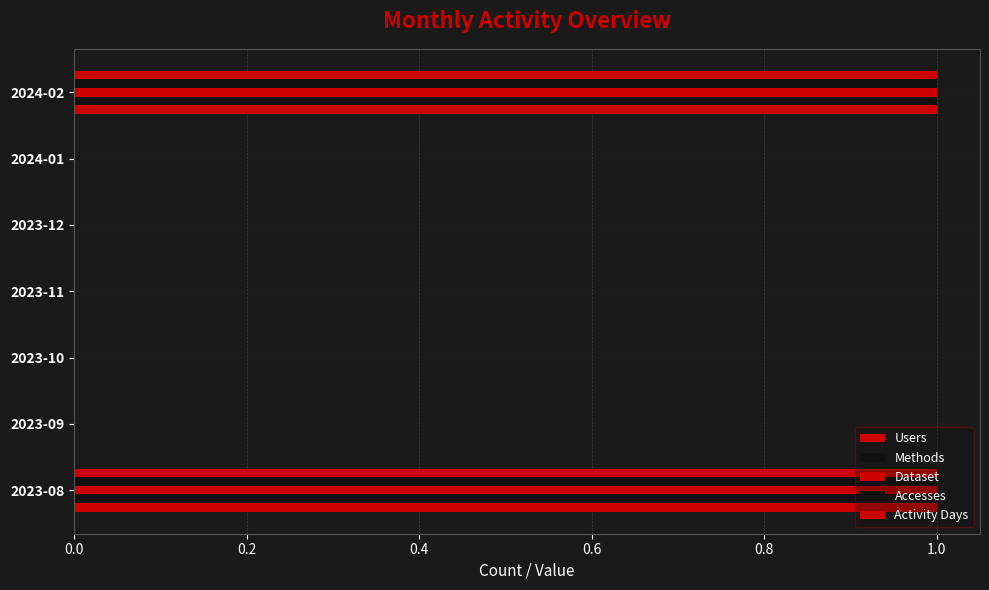

How many distinct data groups are displayed?

5